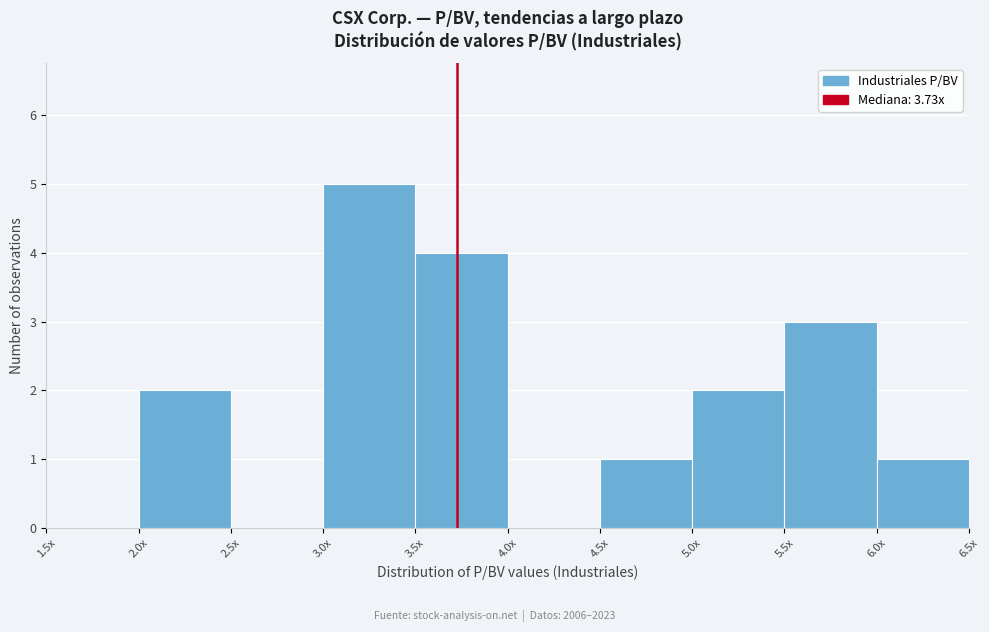

Reading left to right, extract all data points from this chart.

1.5x=0	2.0x=2	2.5x=0	3.0x=5	3.5x=4	4.0x=0	4.5x=1	5.0x=2	5.5x=3	6.0x=1